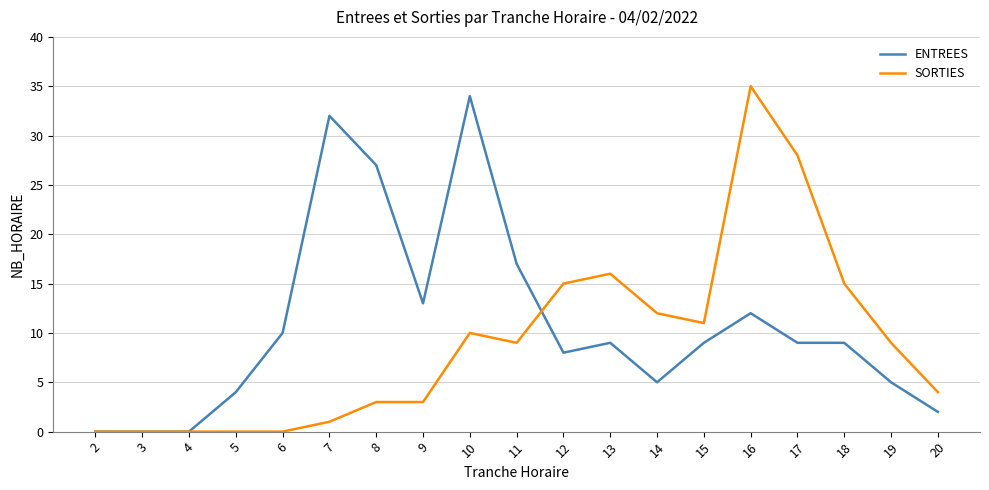

Is it true that SORTIES equals 12 at 5?

False